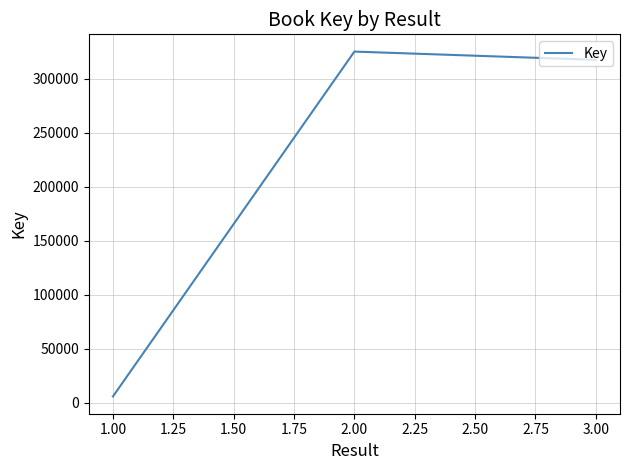

The value at 2.00 is 509291. True or false?

False